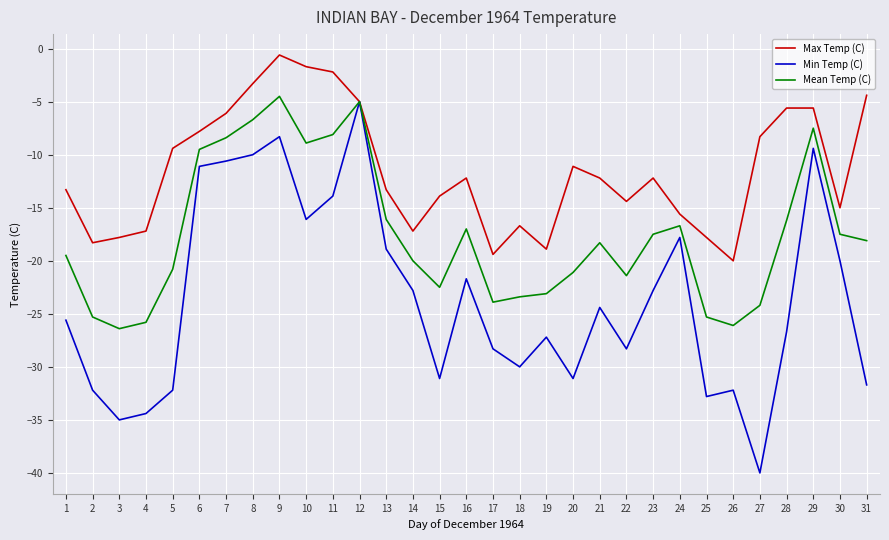

Is the value of Mean Temp (C) at 18 greater than the value of Min Temp (C) at 16?

No